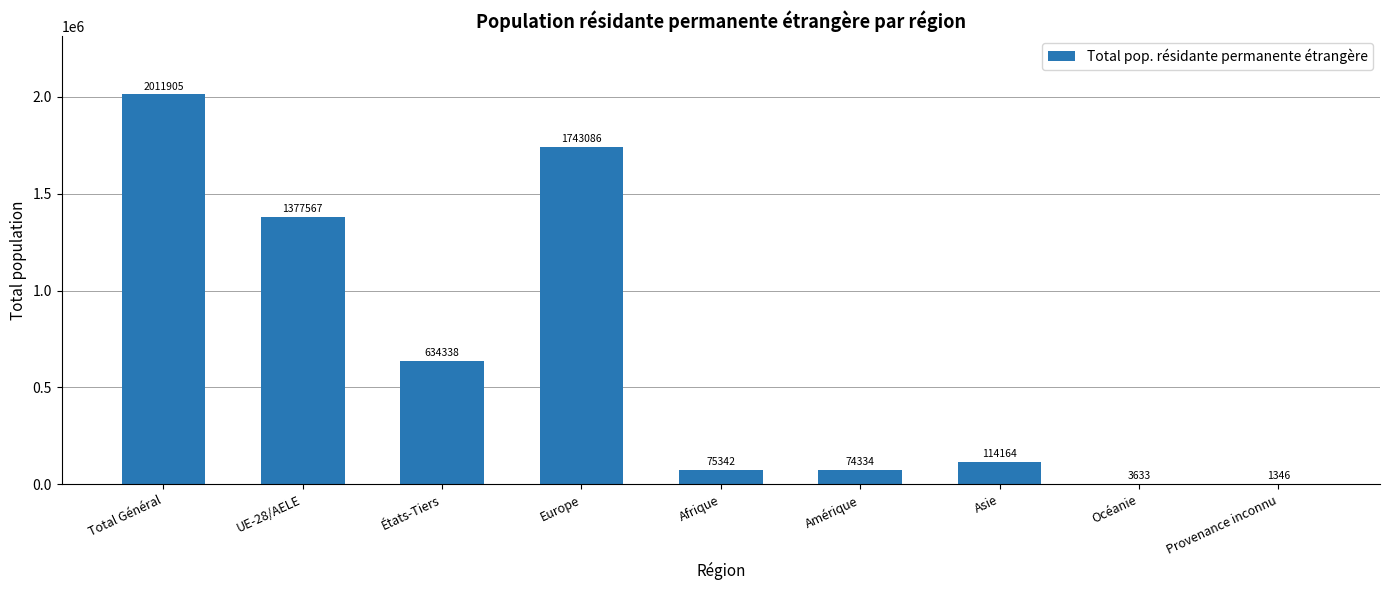

Is it true that the value at Total Général is 2011905?

True